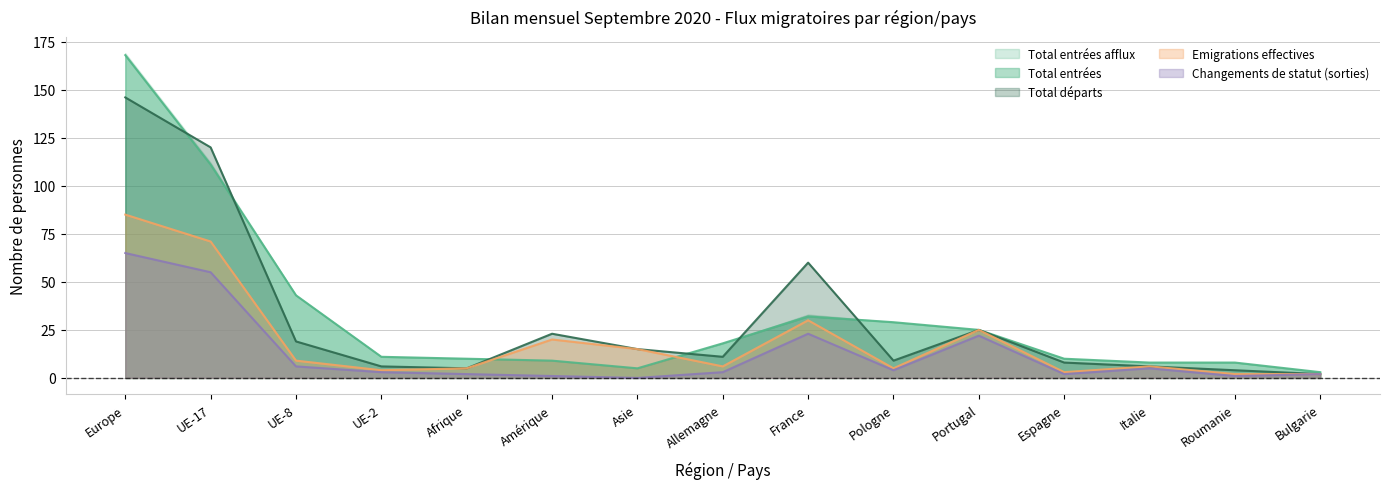

True or false: Total entrées afflux has a value of 20 at Pologne.

False